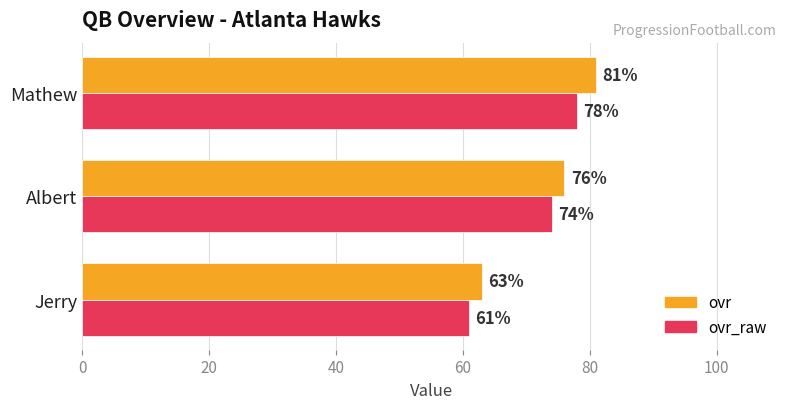

Which series has the widest spread of values?

ovr